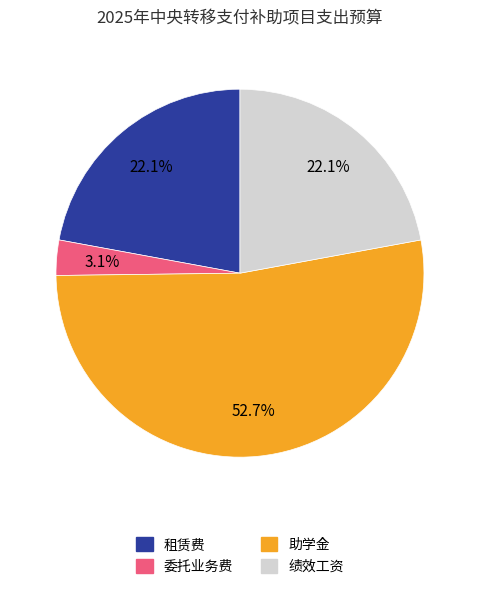

To the nearest percent, what is the difference between the largest and smallest slice percentages?

50%